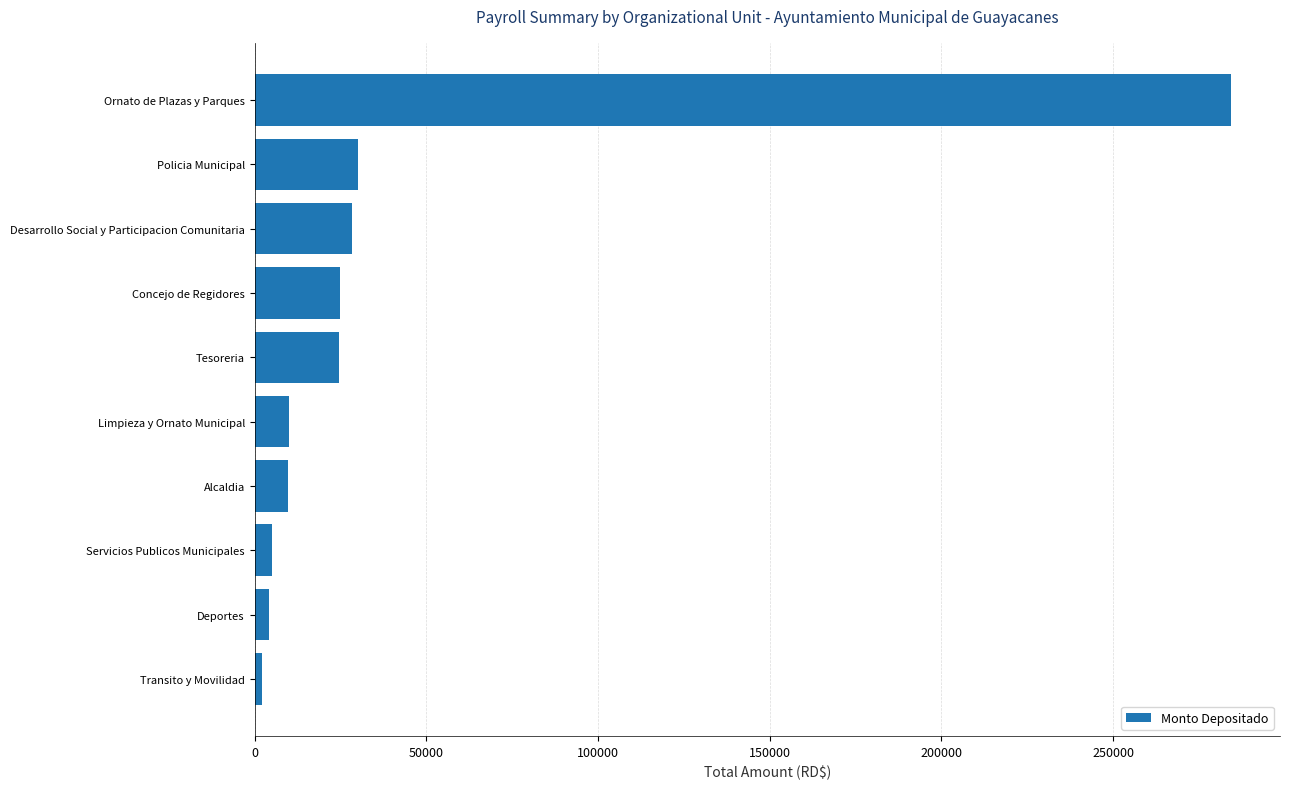

How many bars are there in total?

10